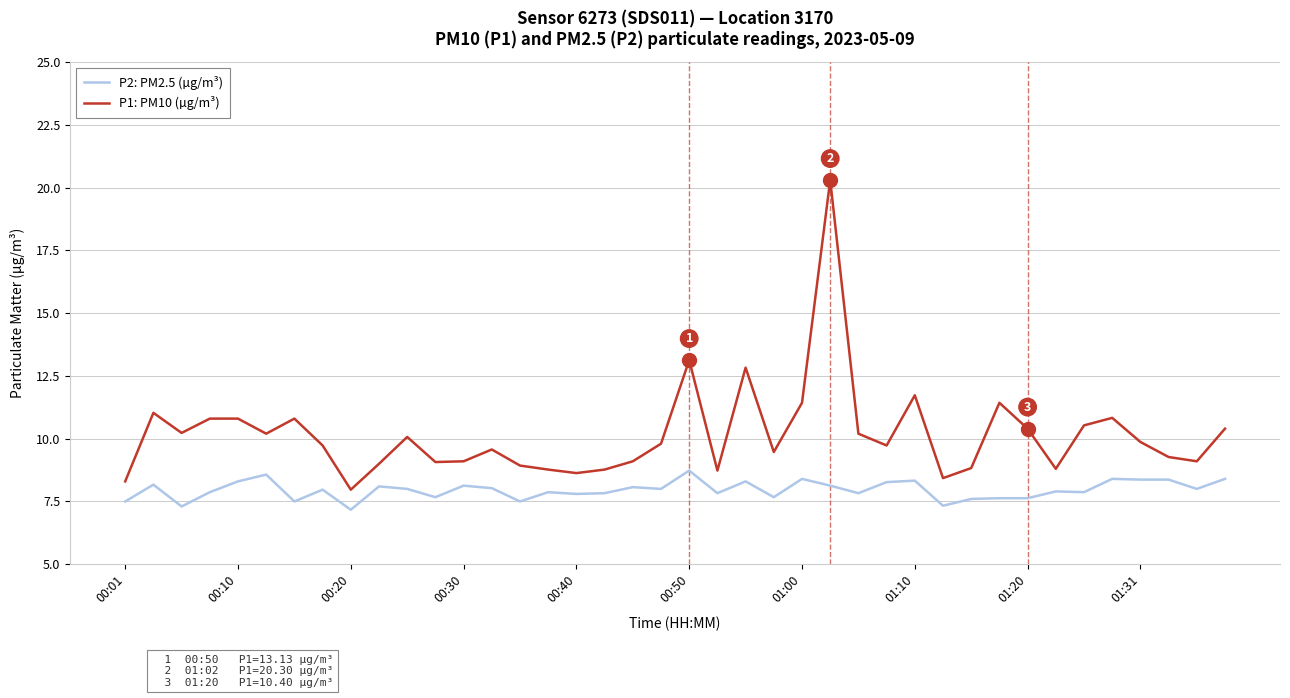

Which series has the largest range (max minus min)?

P1: PM10 (µg/m³)